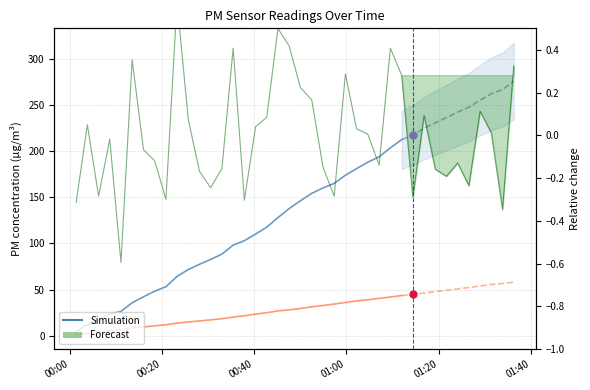

What is the minimum value shown in the chart?

-0.6